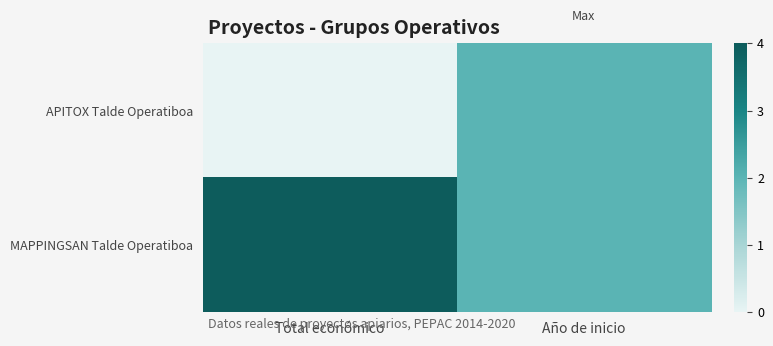

Between Total económico and Año de inicio, which series saw the biggest shift?

APITOX Talde Operatiboa